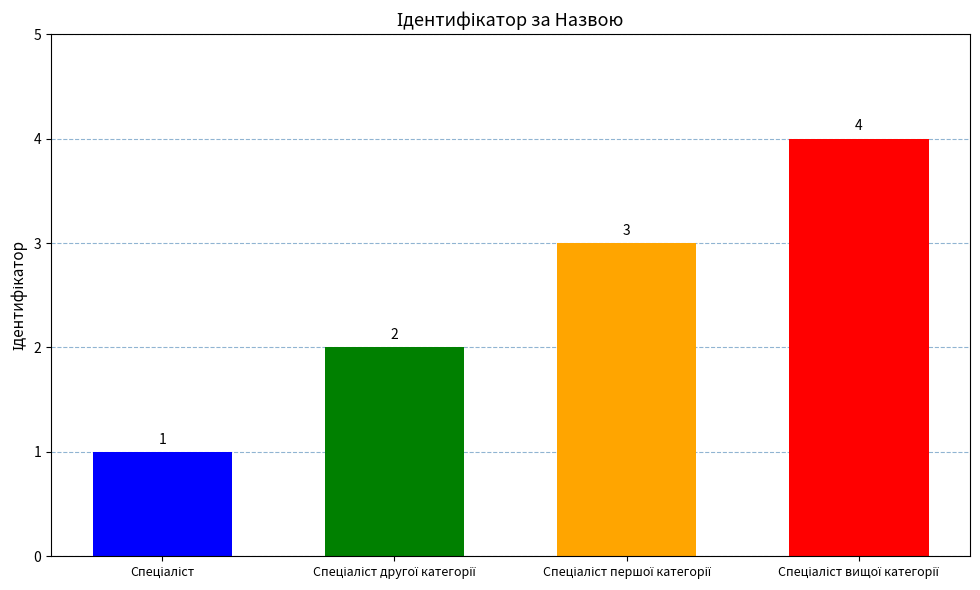

At which label does the data first exceed 3?

Спеціаліст вищої категорії